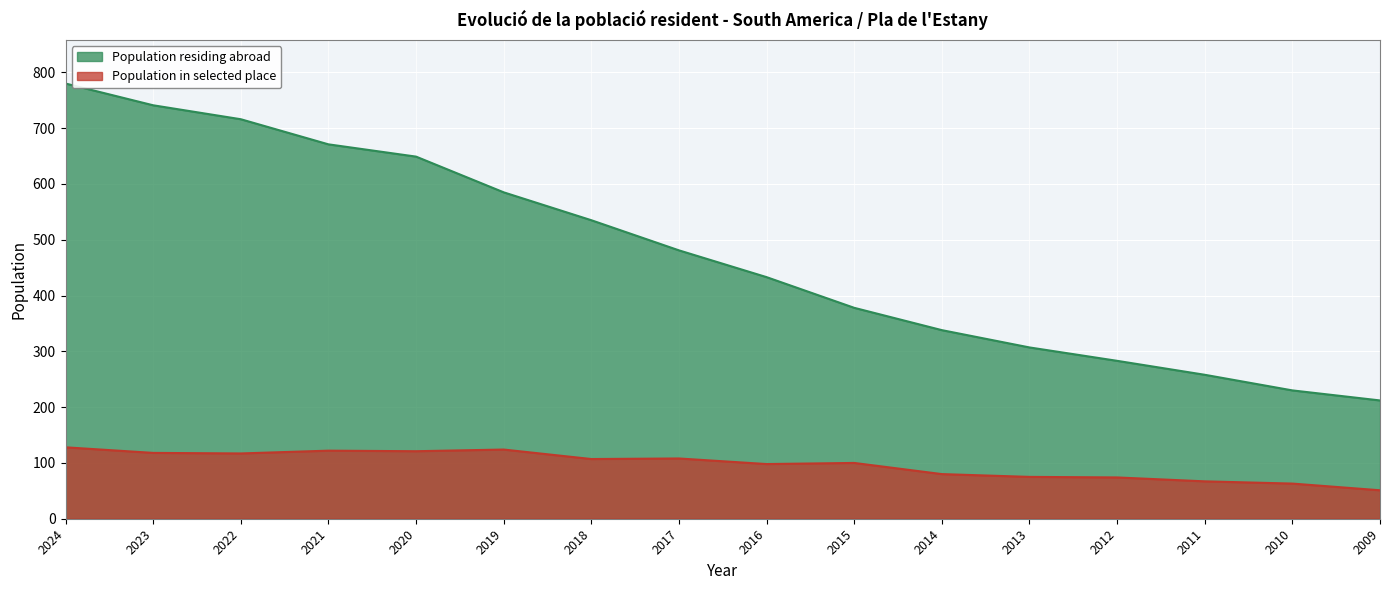

What is the sum of all Population in selected place values?

1553